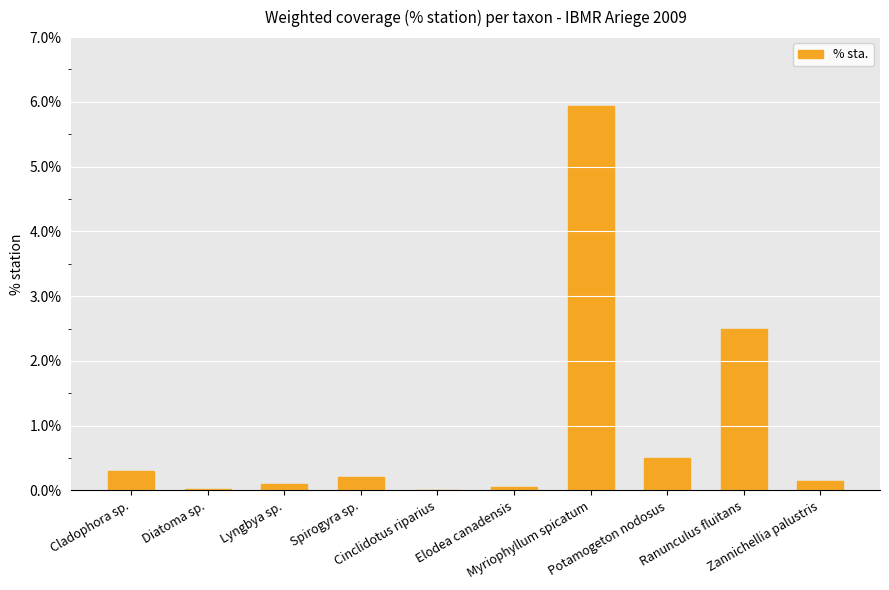

What is the change in value from Diatoma sp. to Zannichellia palustris?

+0.1